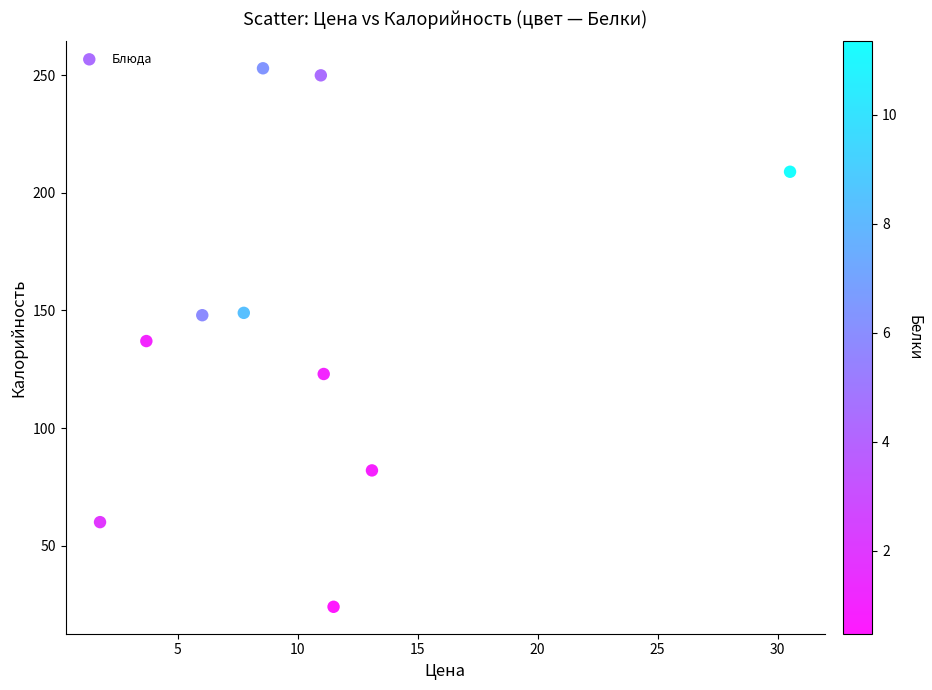

What is the average Y value?

144